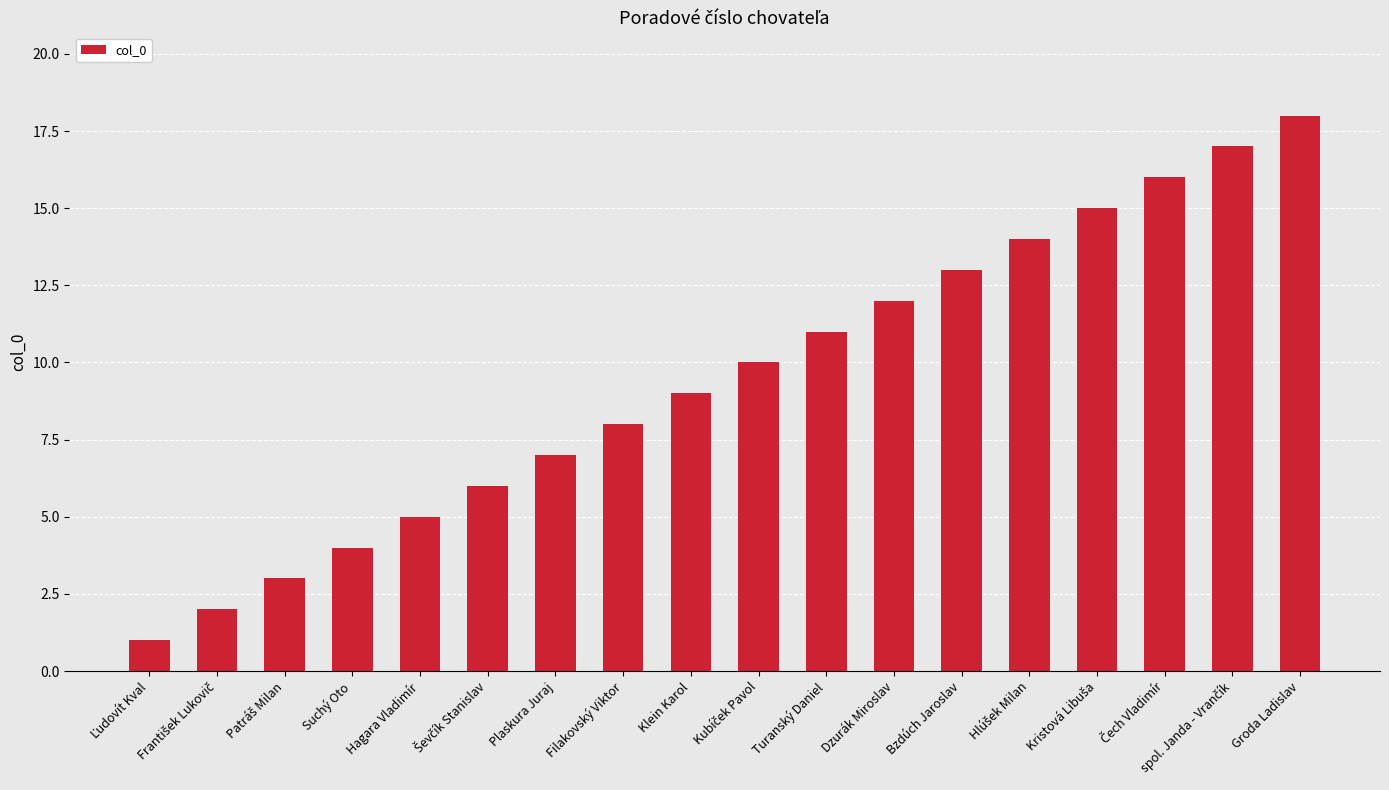

Which category has the highest value across all series?

Groda Ladislav